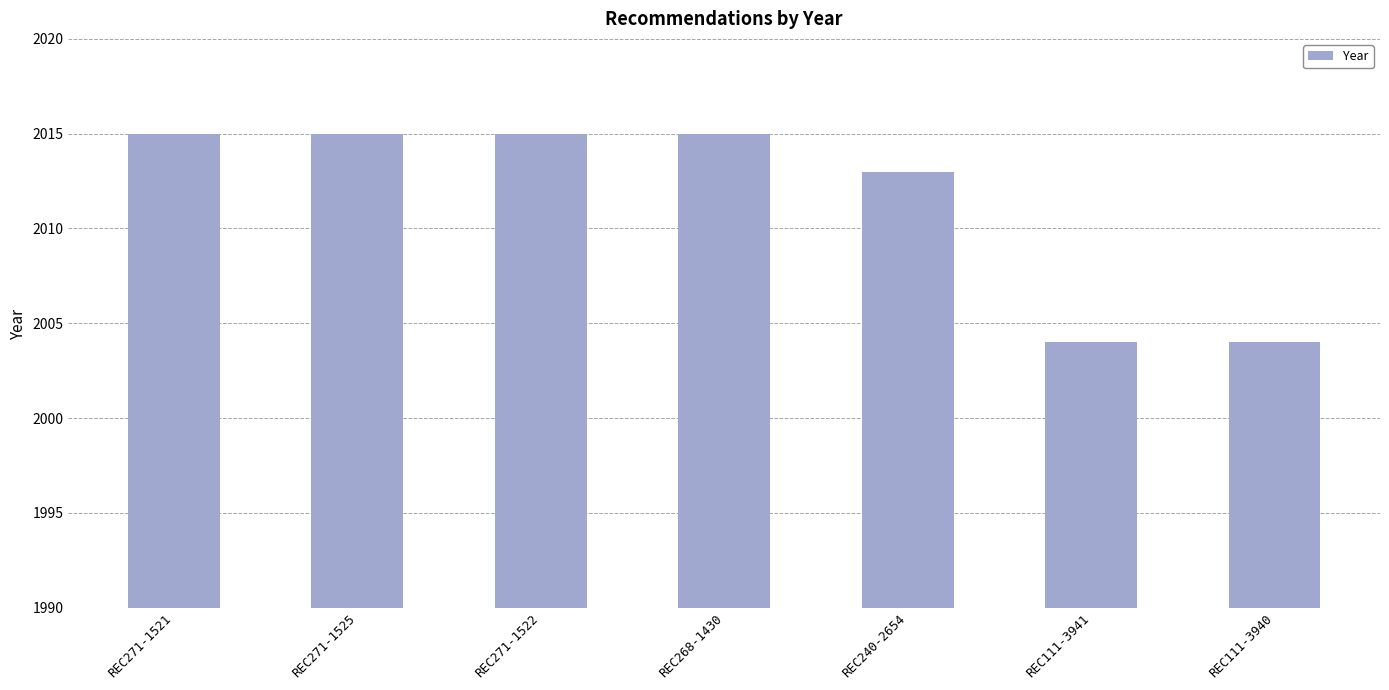

Reading left to right, extract all data points from this chart.

2015	2015	2015	2015	2013	2004	2004